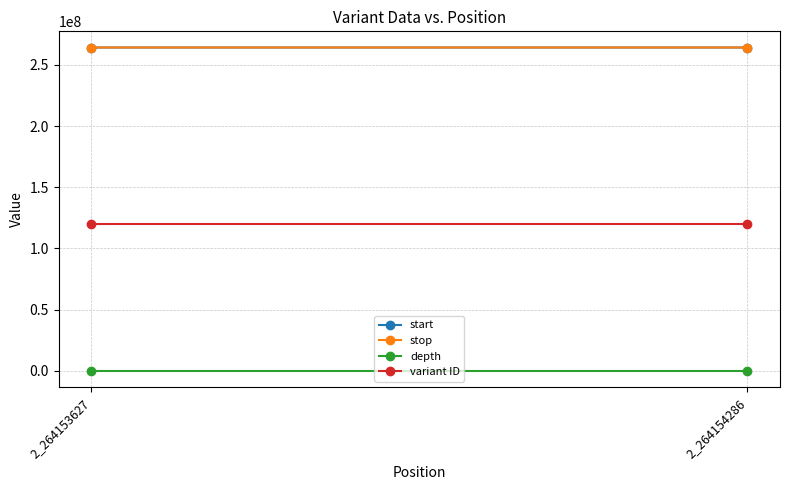

What is the difference between the highest and lowest values at 2_264154286?

264154274